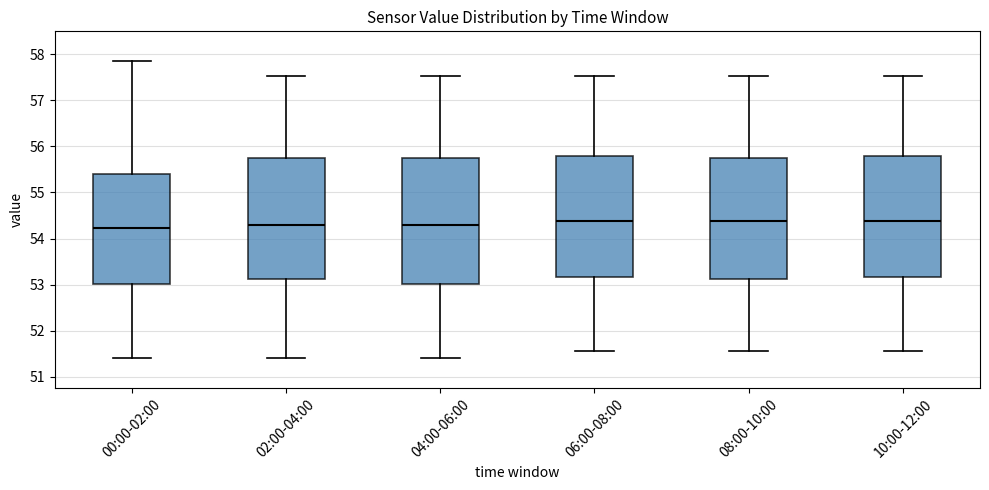

Which box is the tallest, from its lower edge to its upper edge?

04:00-06:00